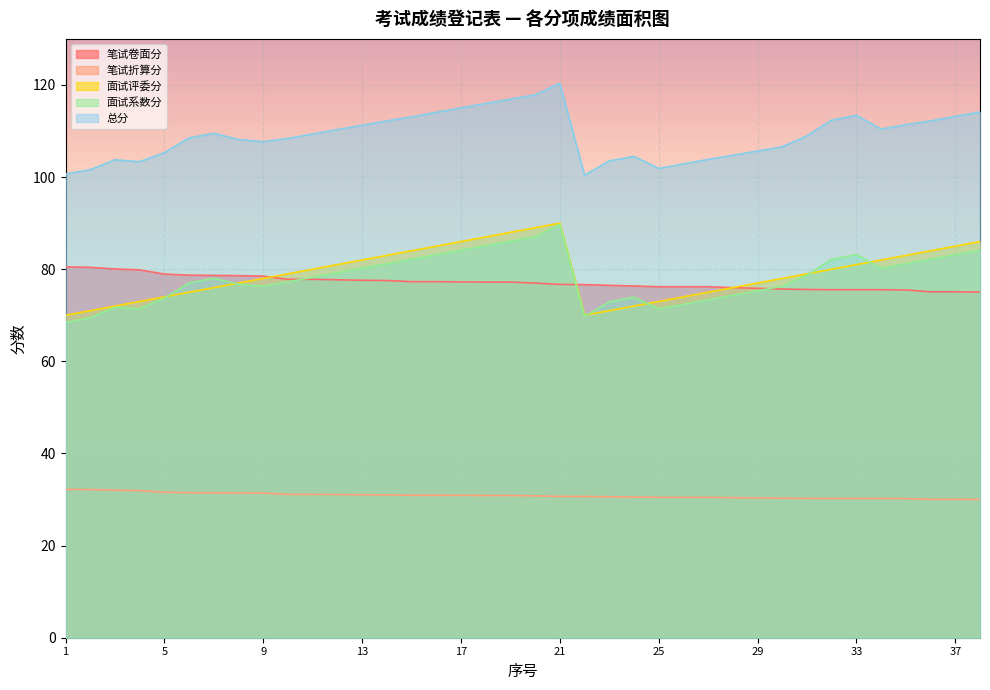

How many series are shown in this chart?

5